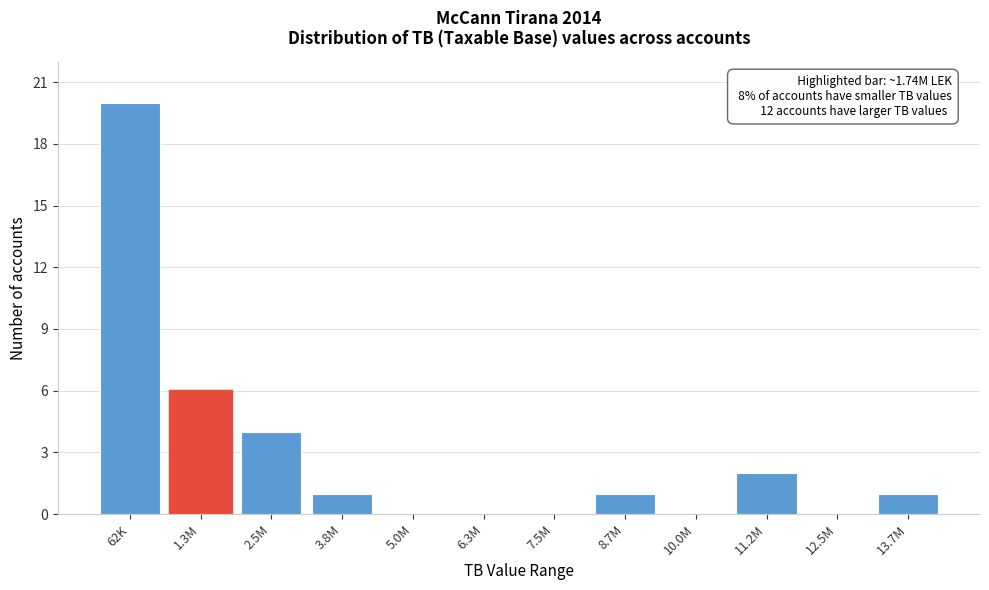

Reading left to right, transcribe all the data shown in this chart.

62K=20	1.3M=6	2.5M=4	3.8M=1	5.0M=0	6.3M=0	7.5M=0	8.7M=1	10.0M=0	11.2M=2	12.5M=0	13.7M=1